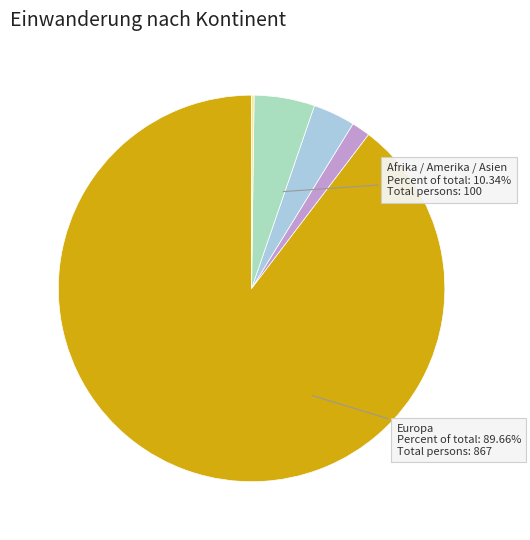

How many slices are in this pie chart?

5